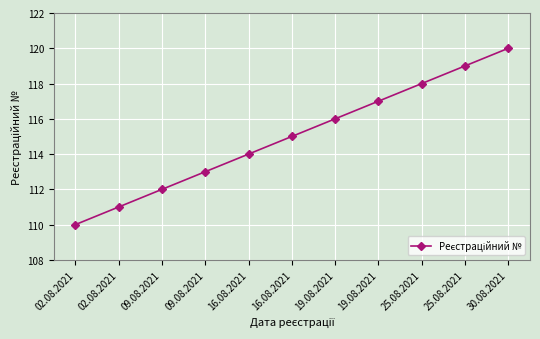

Reading left to right, transcribe all the data shown in this chart.

110	111	112	113	114	115	116	117	118	119	120